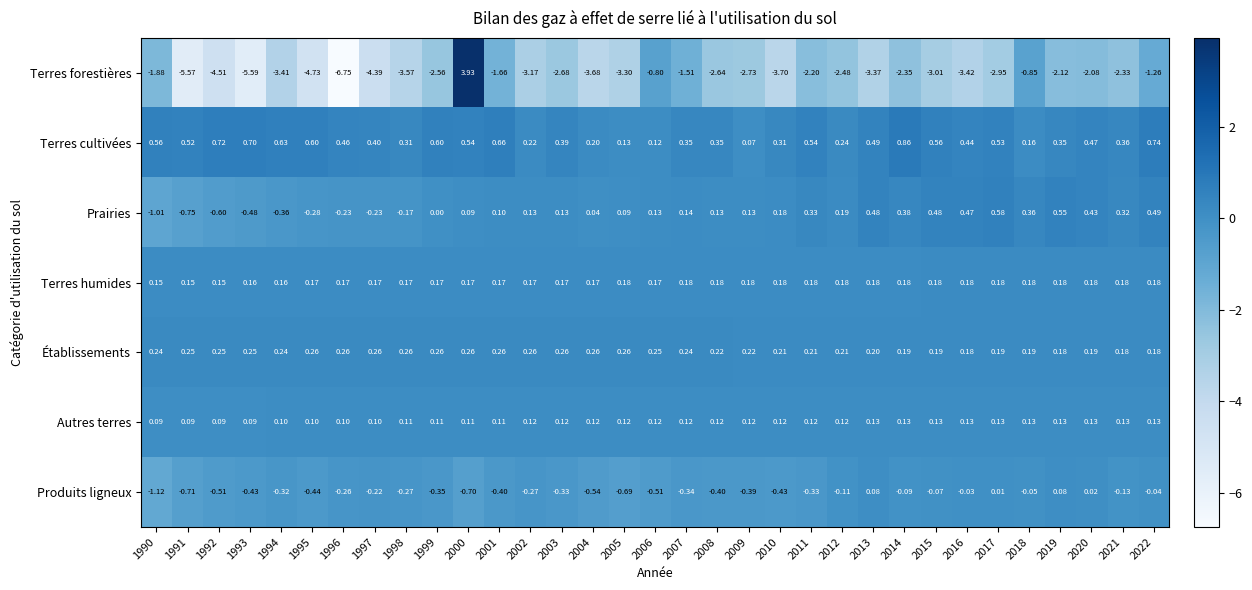

Which label corresponds to the smallest value in the chart?

1996